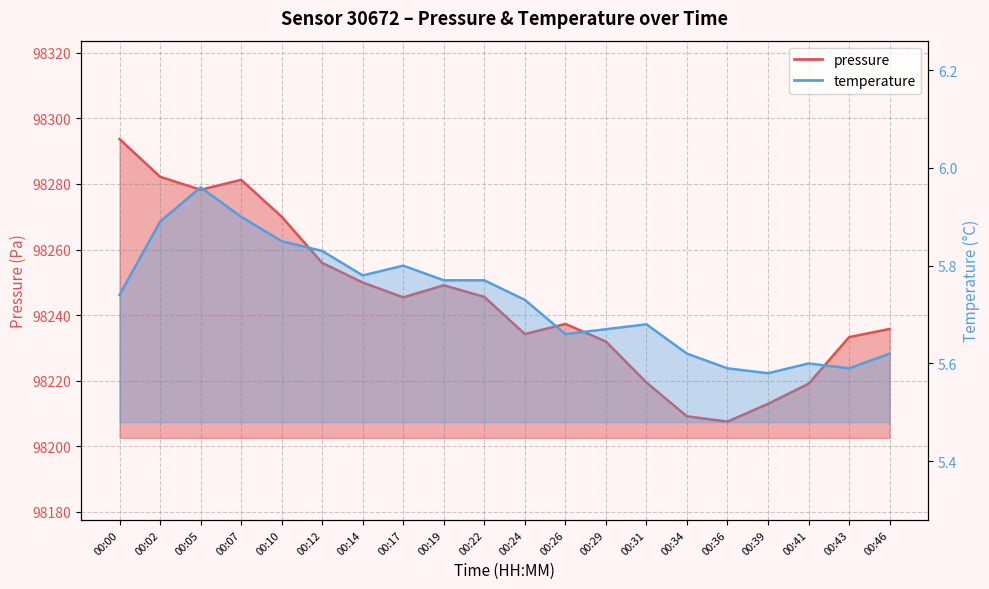

Does the chart have visible grid lines?

Yes